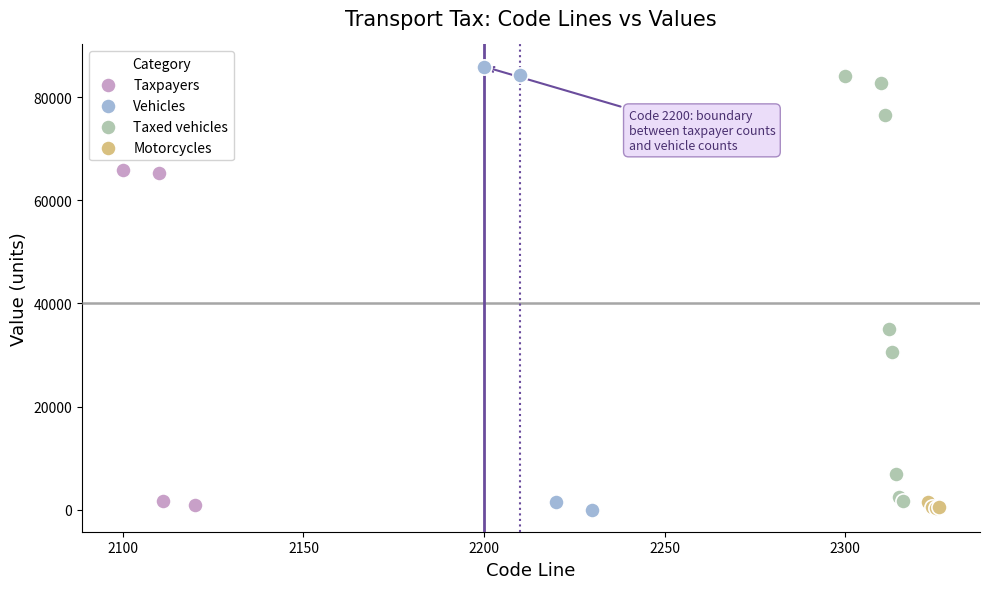

Which series reaches the maximum Y coordinate?

Vehicles